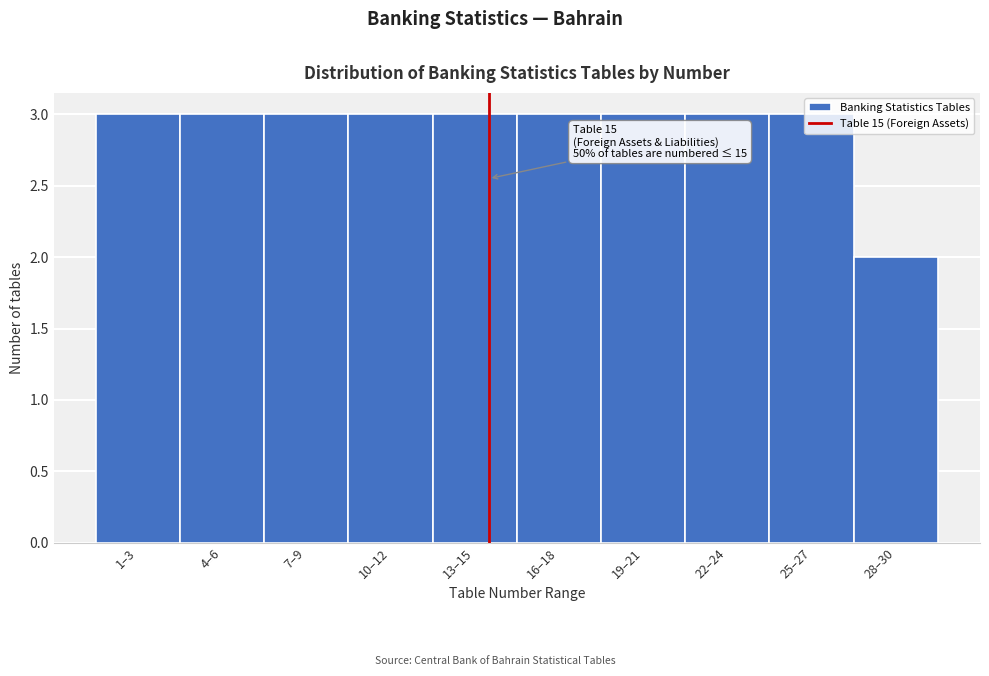

What is the sum of all values?

29